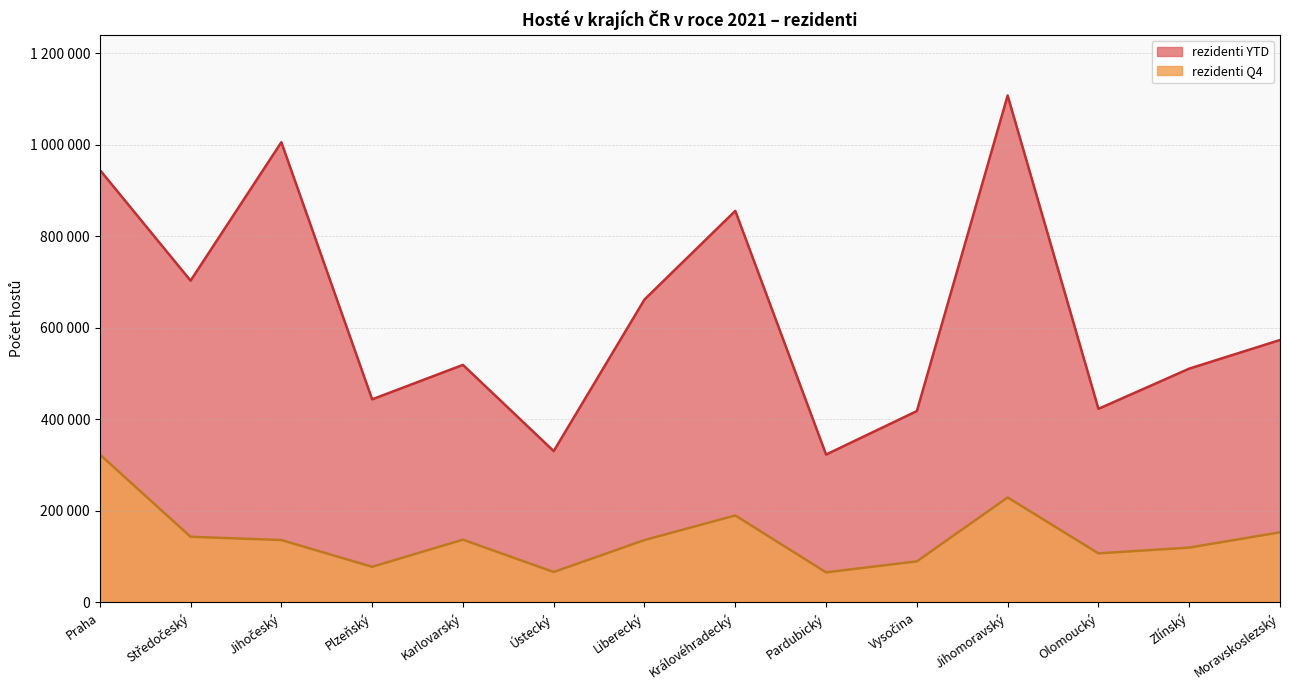

What is the difference between the maximum and minimum values in the rezidenti YTD series?

784656